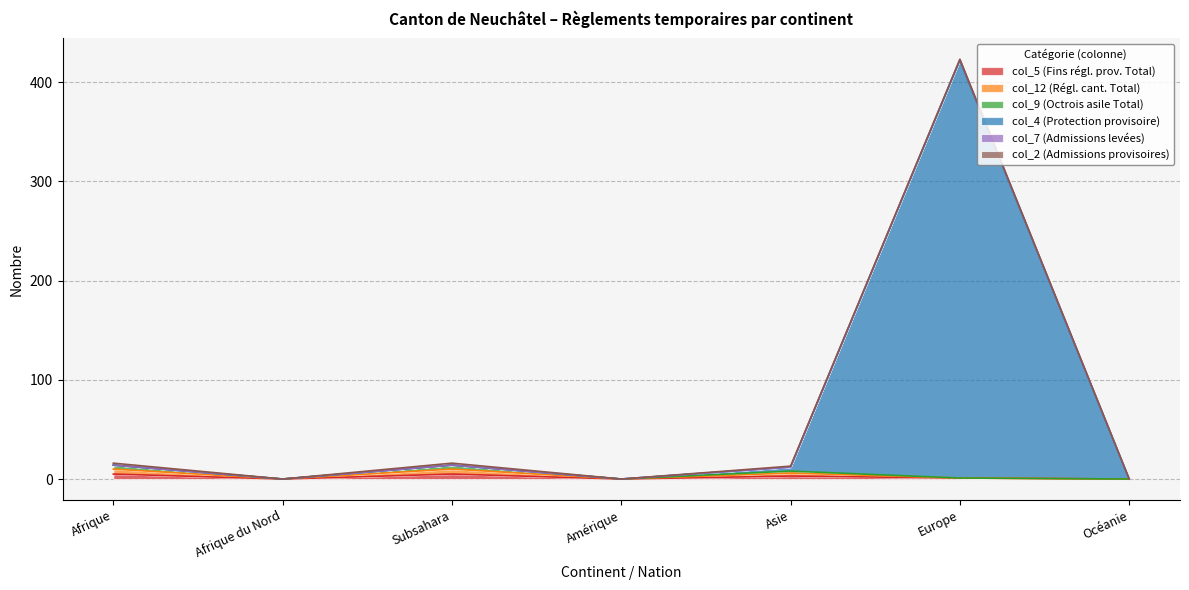

What is the label of the 1st point from the right?

Océanie